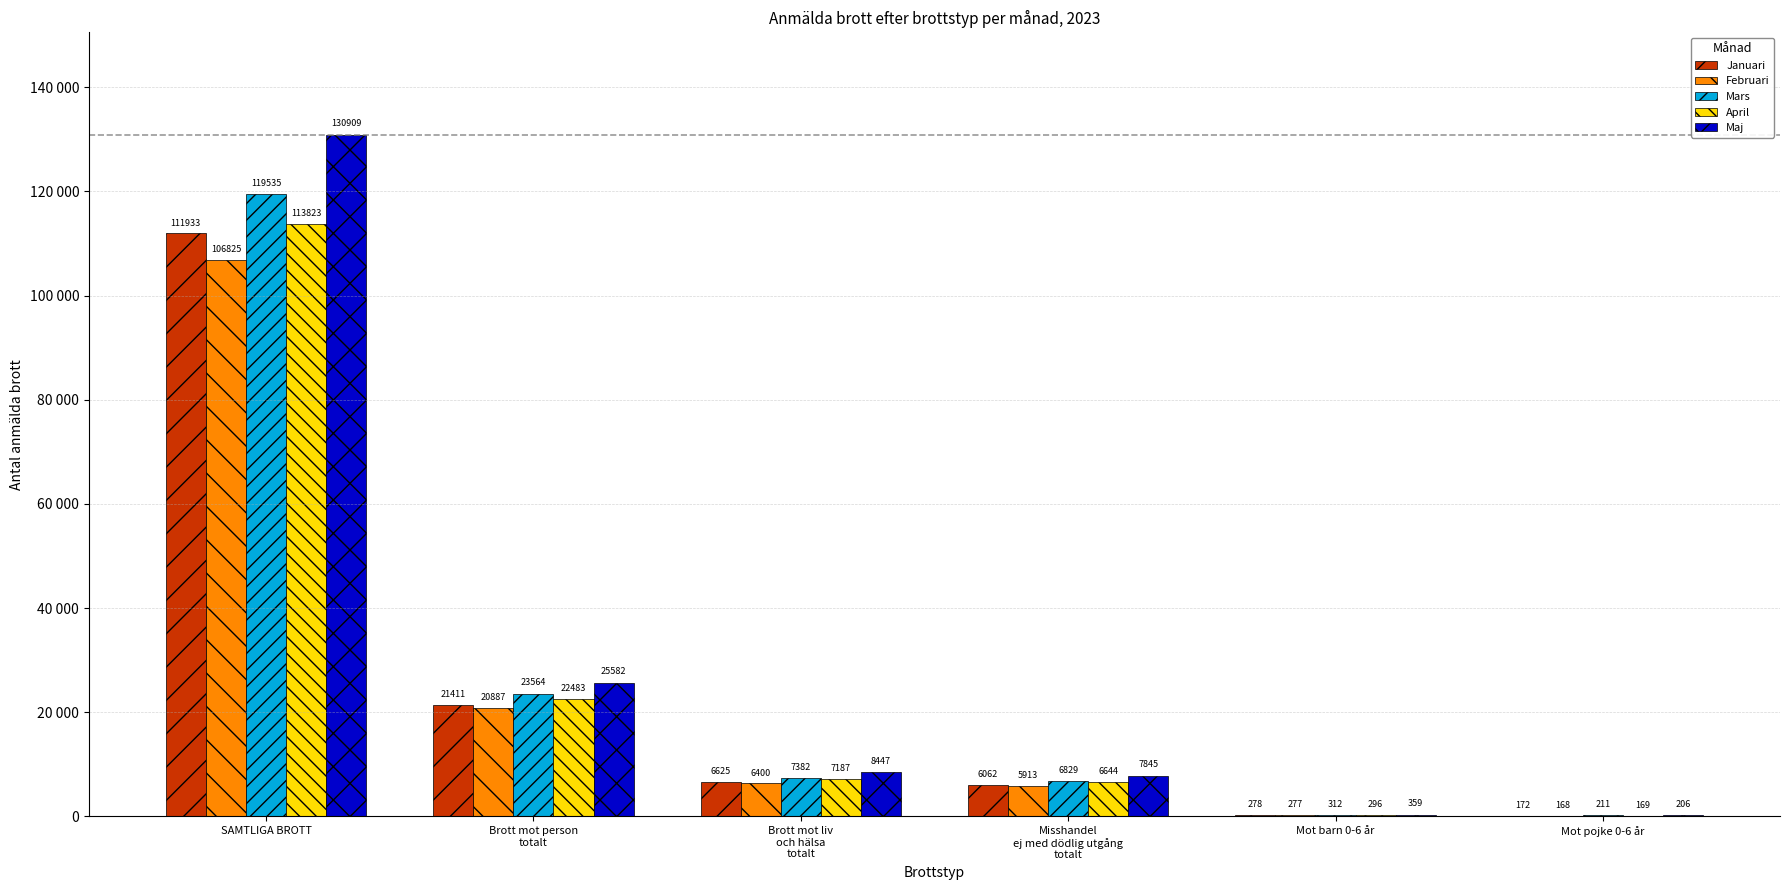

At which category is the sum across all series the highest?

SAMTLIGA BROTT